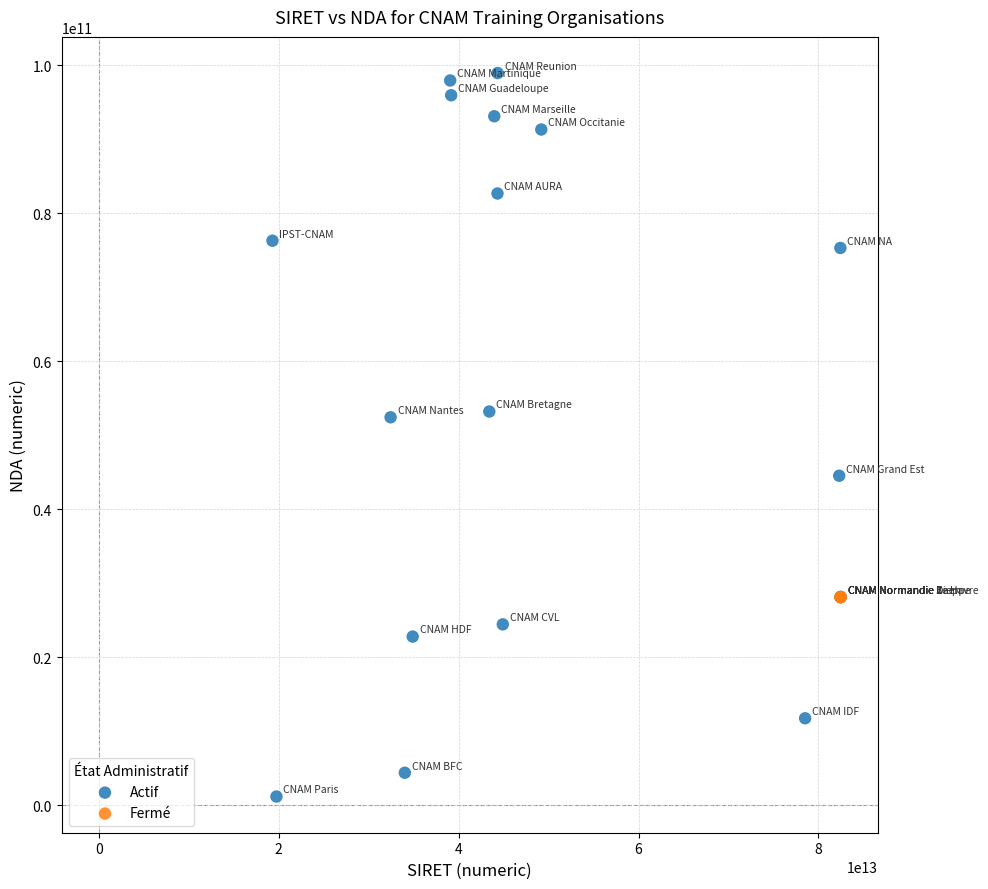

Which series reaches the maximum Y coordinate?

Actif